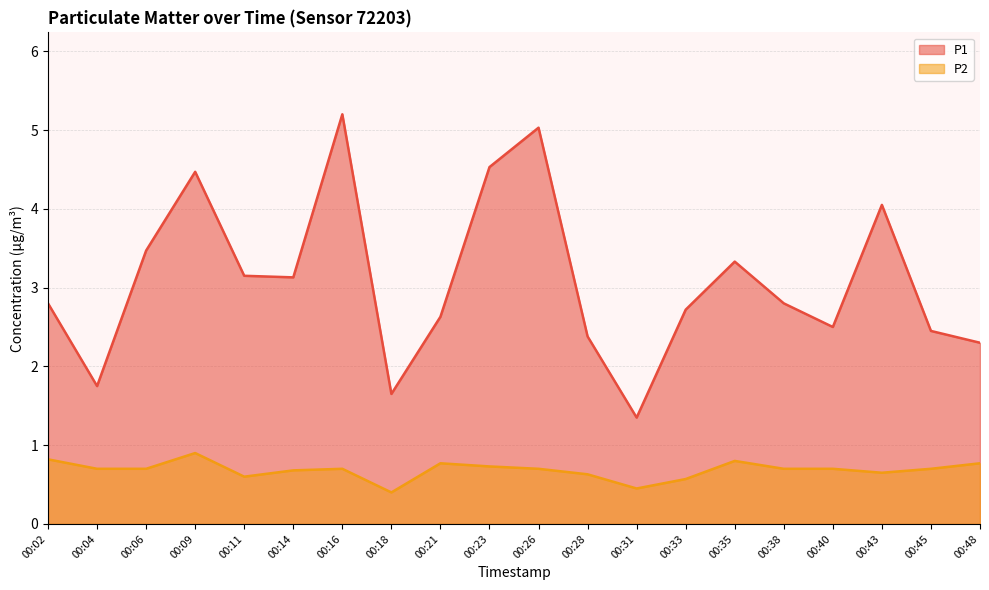

Reading right to left, what are all the values shown in this chart?

P1: 00:48=2.3	00:45=2.5	00:43=4.0	00:40=2.5	00:38=2.8	00:35=3.3	00:33=2.7	00:31=1.4	00:28=2.4	00:26=5.0	00:23=4.5	00:21=2.6	00:18=1.6	00:16=5.2	00:14=3.1	00:11=3.1	00:09=4.5	00:06=3.5	00:04=1.8	00:02=2.8
P2: 00:48=0.8	00:45=0.7	00:43=0.7	00:40=0.7	00:38=0.7	00:35=0.8	00:33=0.6	00:31=0.5	00:28=0.6	00:26=0.7	00:23=0.7	00:21=0.8	00:18=0.4	00:16=0.7	00:14=0.7	00:11=0.6	00:09=0.9	00:06=0.7	00:04=0.7	00:02=0.8